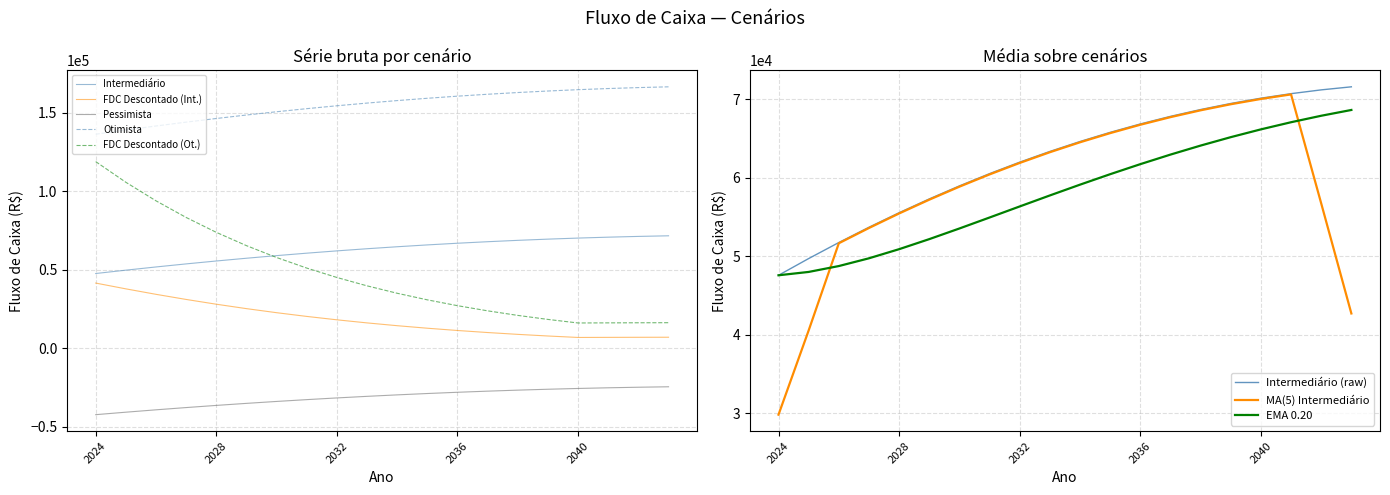

What is the value of the FDC Descontado (Int.) point at the 15th from the left?

8812.9